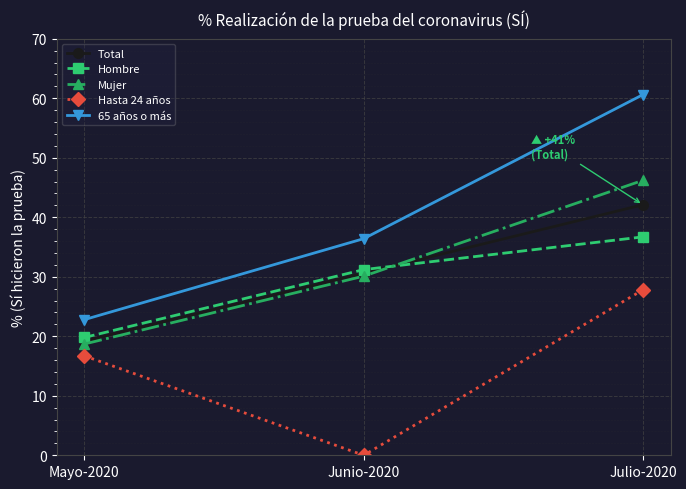

How many values in the Hasta 24 años series exceed 16?

2